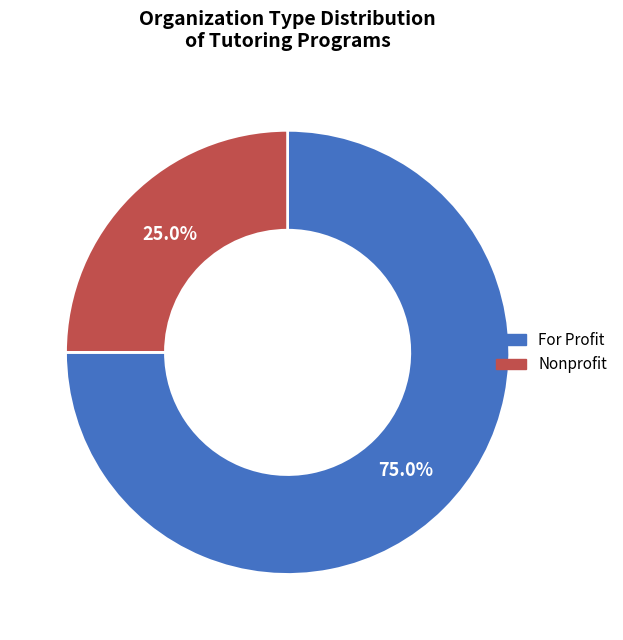

Which category has the smallest portion of the pie?

Nonprofit